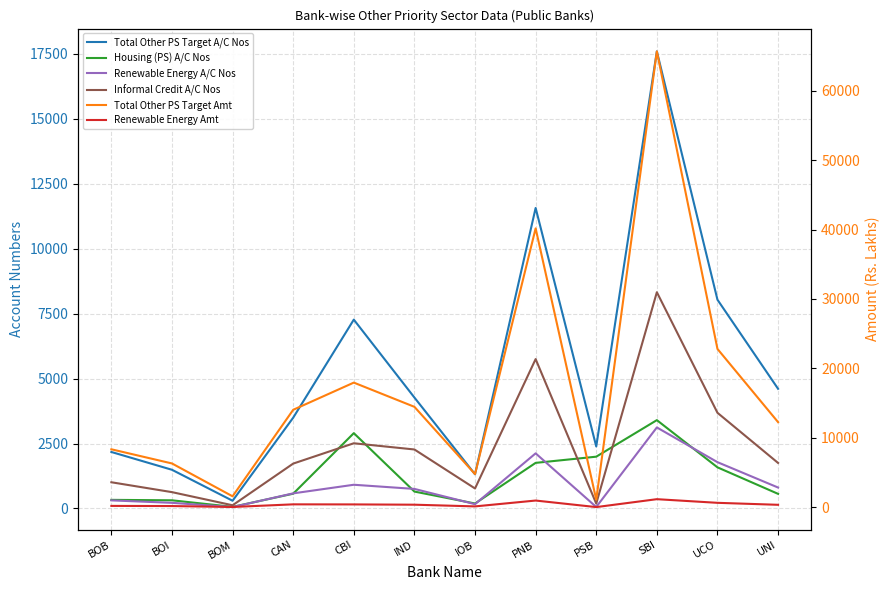

What is the difference between the maximum and minimum values in the Housing (PS) A/C Nos series?

3336.0